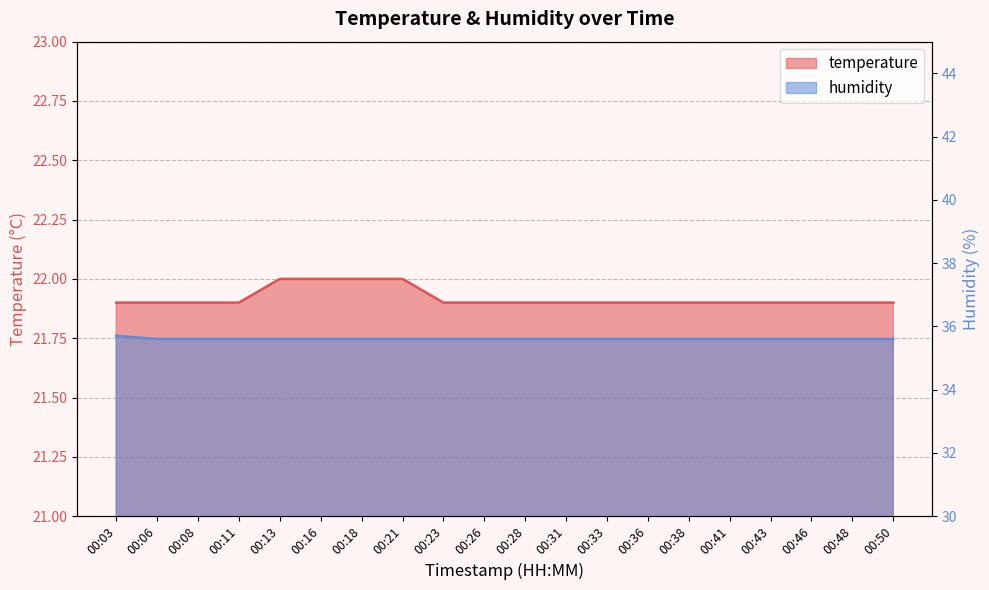

Count the temperature values in the range 21 to 22.

20